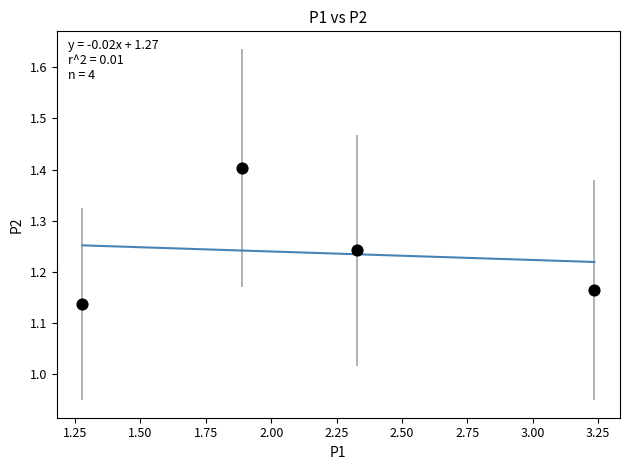

What is the range of Y values (max minus min)?

0.3